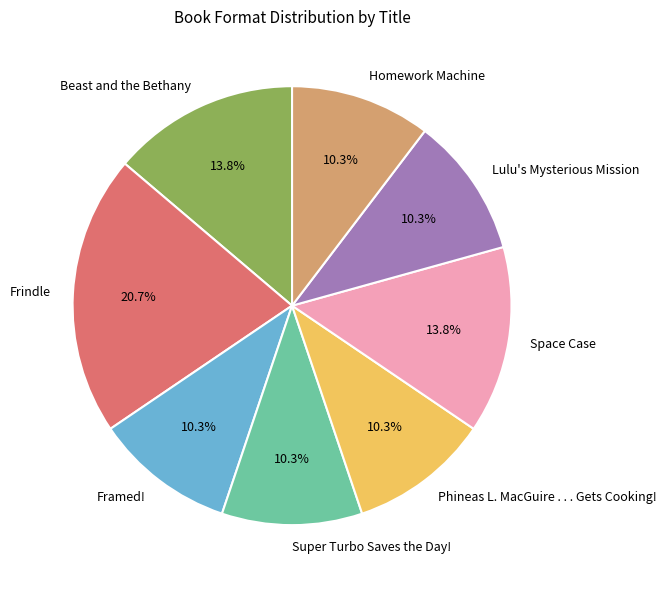

Does Phineas L. MacGuire . . . Gets Cooking! account for over 50% of the chart?

No